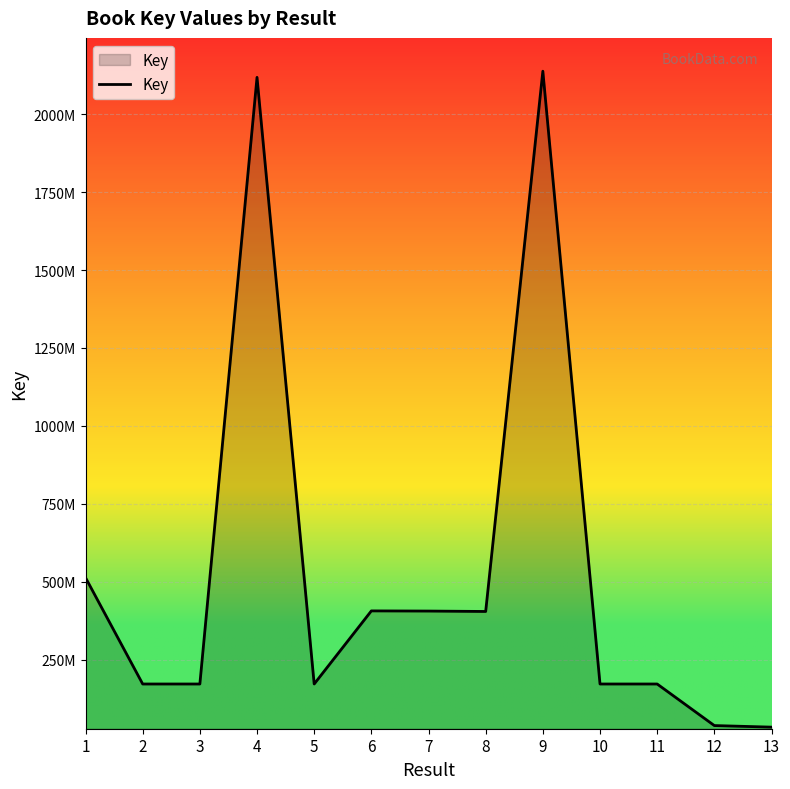

At which category does the data reach its first local peak?

4